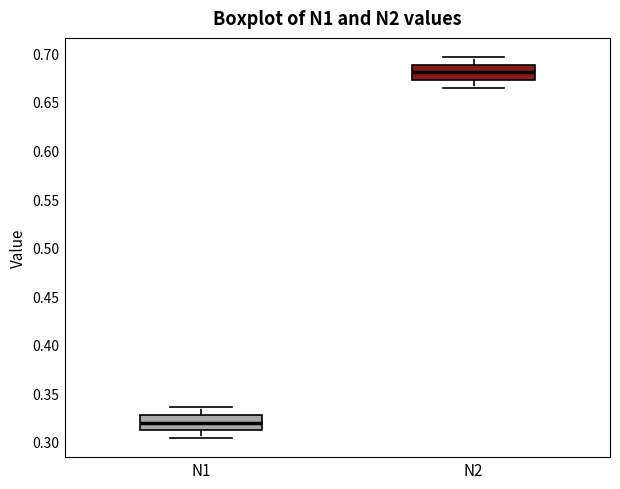

Where does the upper whisker of the box for N2 end on the y-axis? The values are not printed on the chart, so give them approximately, as read against the axis.

0.695